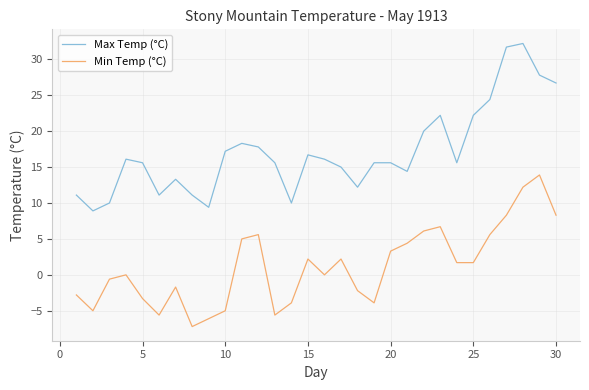

Rank the series by their average value, from highest to lowest.

Max Temp (°C), Min Temp (°C)